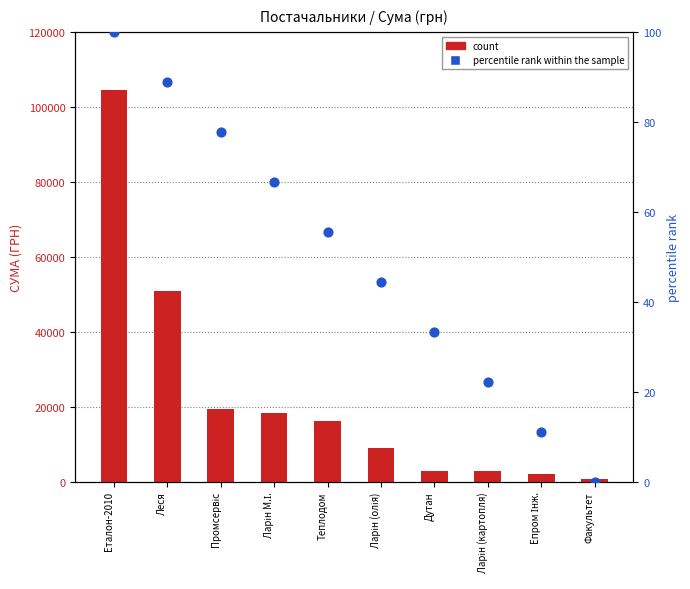

Which series has the widest spread of Y values?

count